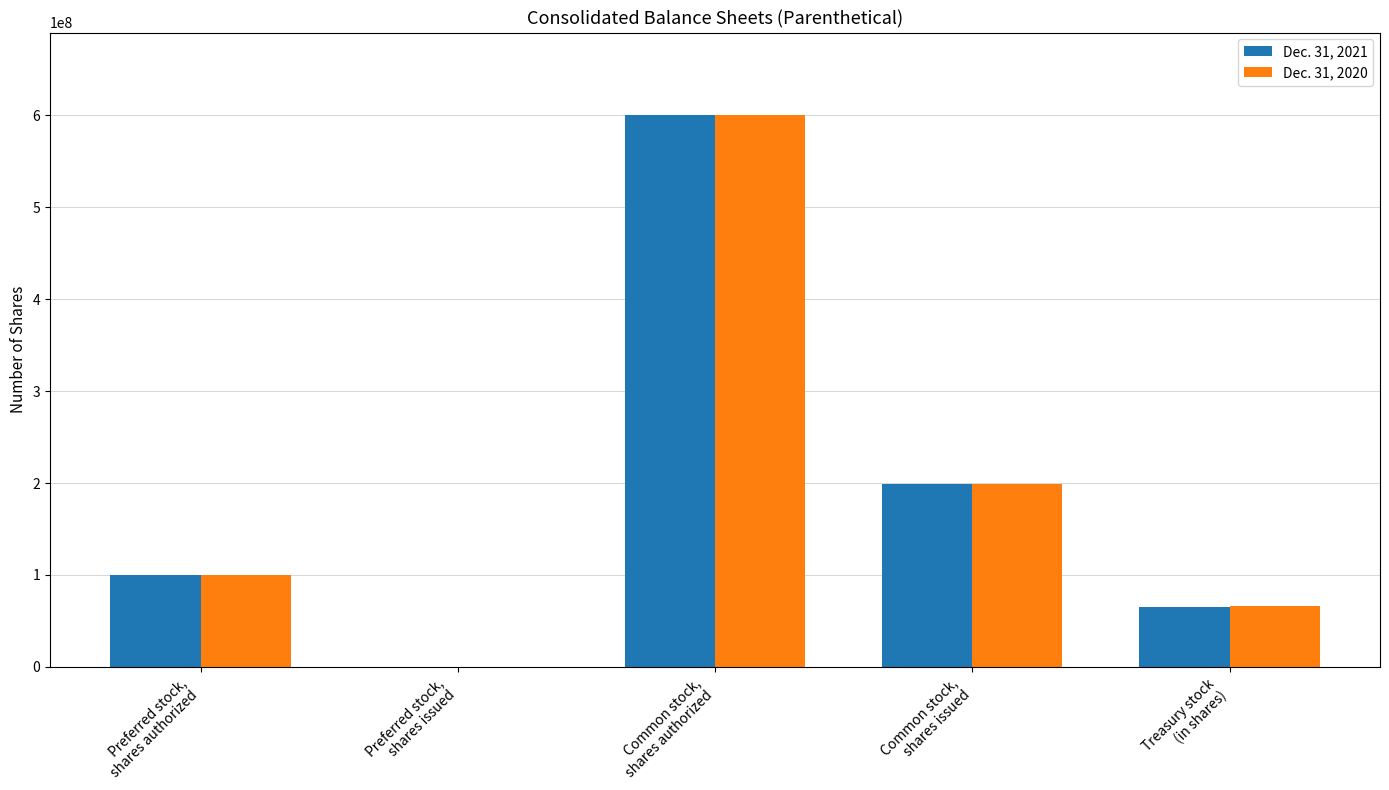

True or false: Dec. 31, 2020 has a value of 100000000 at Preferred stock,
shares authorized.

True